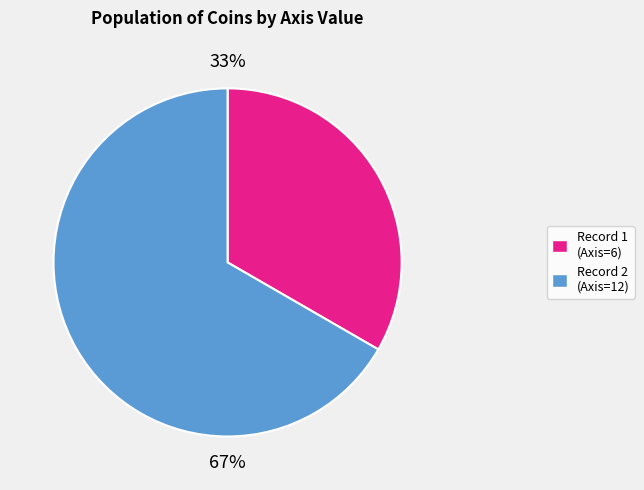

Is there any slice that represents more than half of the pie?

Yes